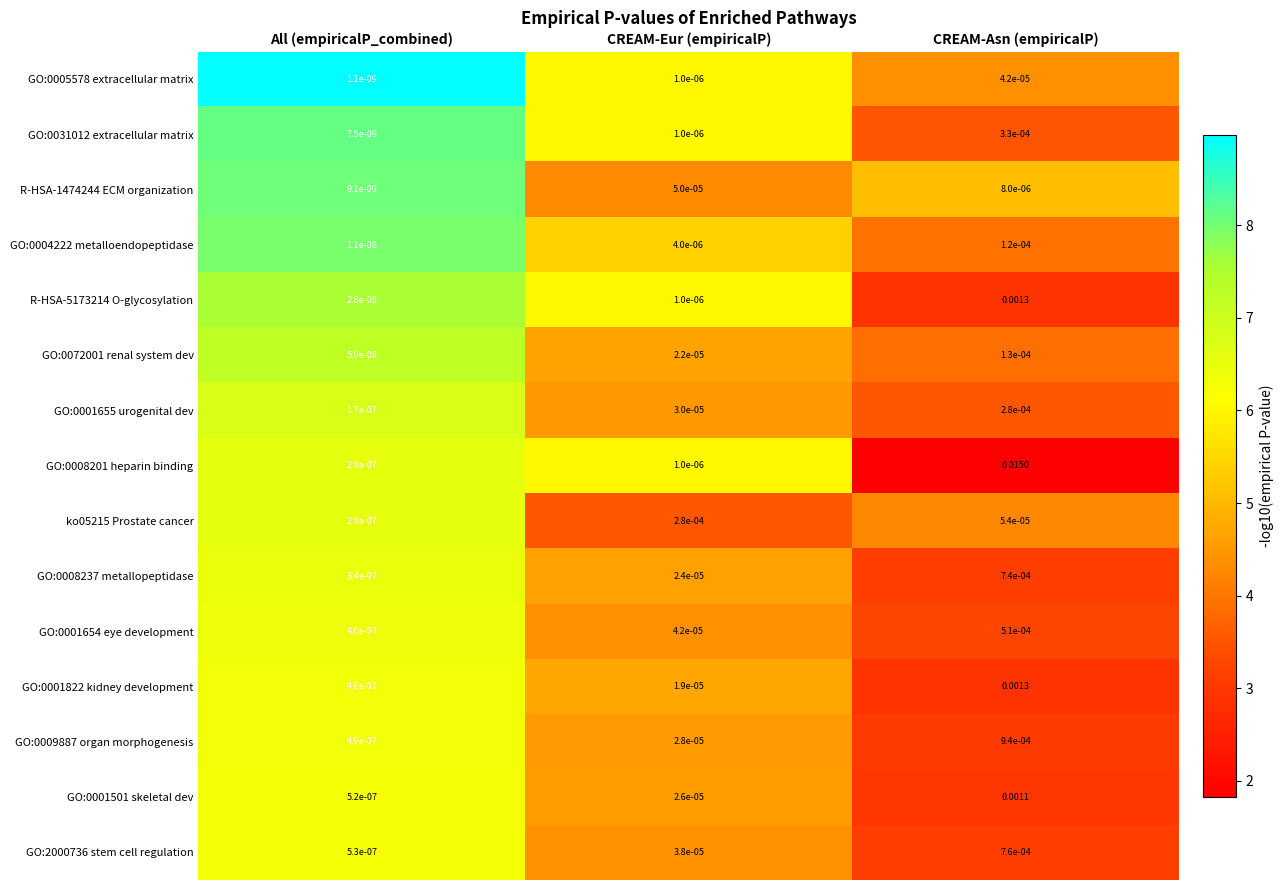

How many categories are shown in the chart?

3